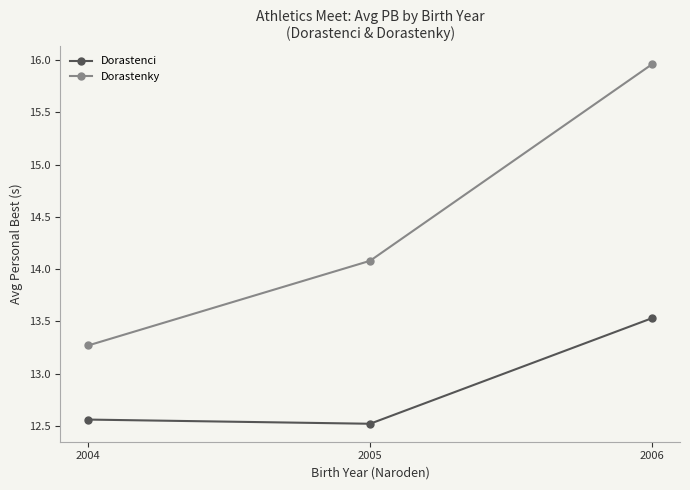

Count the number of data series in this chart.

2